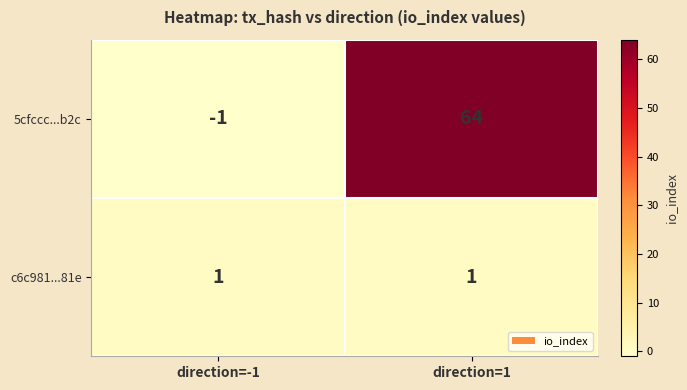

Reading left to right, what are all the values shown in this chart?

5cfccc...b2c: direction=-1=-1	direction=1=64
c6c981...81e: direction=-1=1	direction=1=1